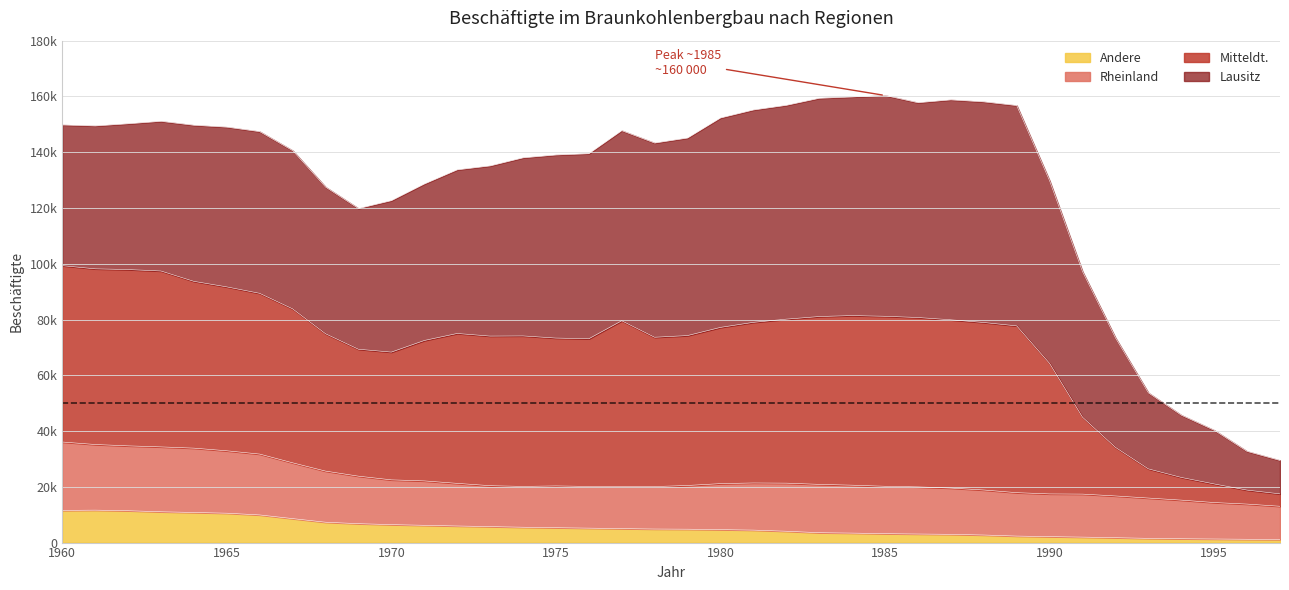

What is the greatest value displayed?

160348